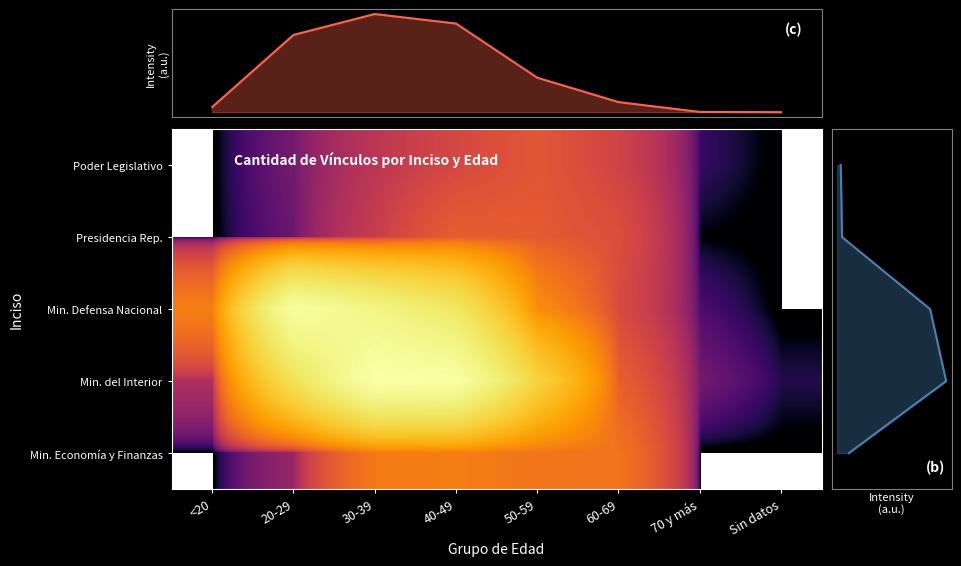

Is it true that Min. de Economía y Finanzas equals 973 at 40-49?

True